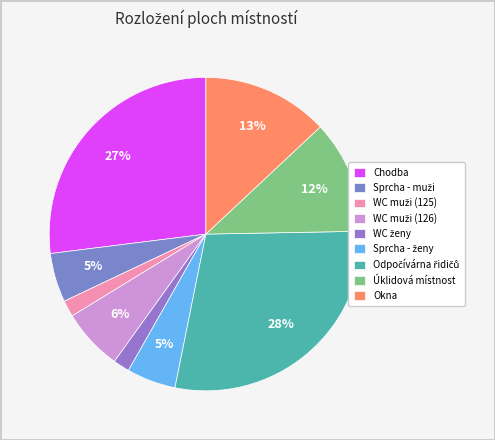

What portion of the pie excludes Úklidová místnost?

88.3%